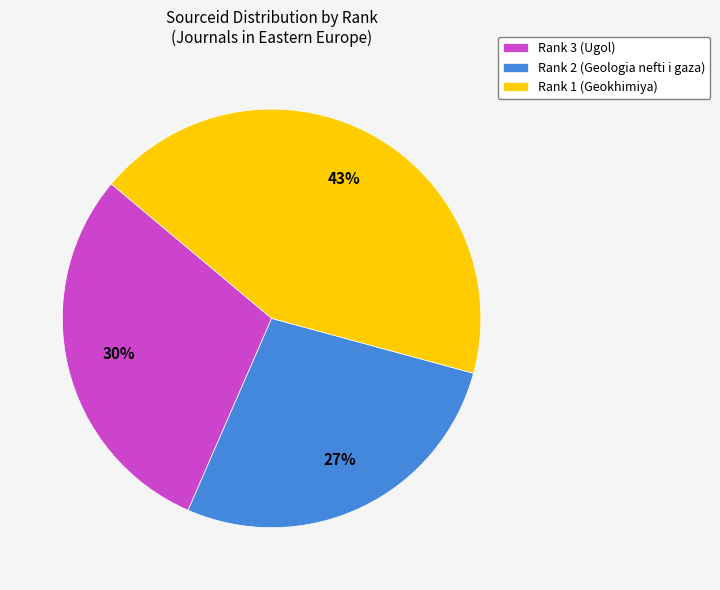

Which slice is the smallest?

Rank 2 (Geologia nefti i gaza)